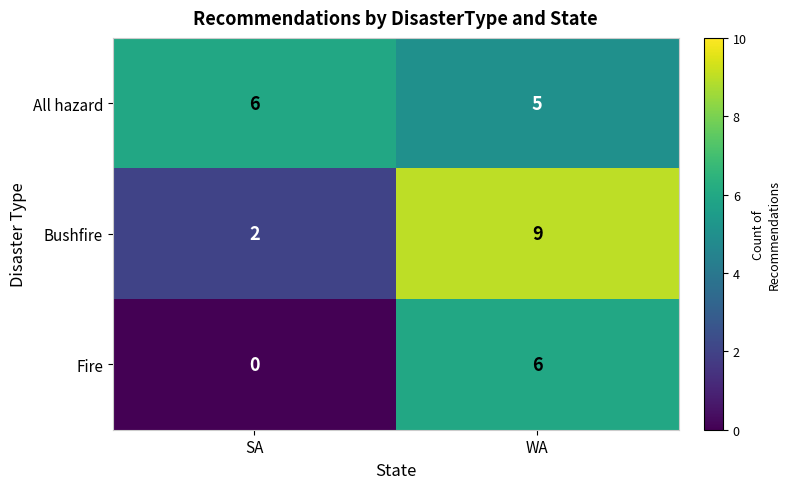

What is the highest value of the Bushfire series?

9